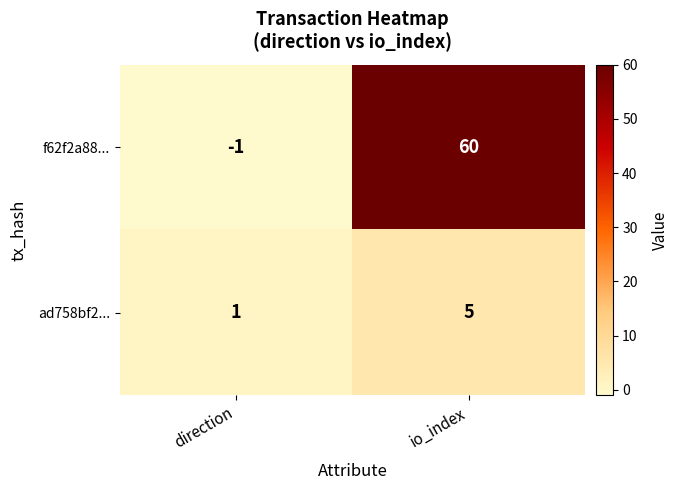

The ad758bf2... series shows 3 at io_index. True or false?

False